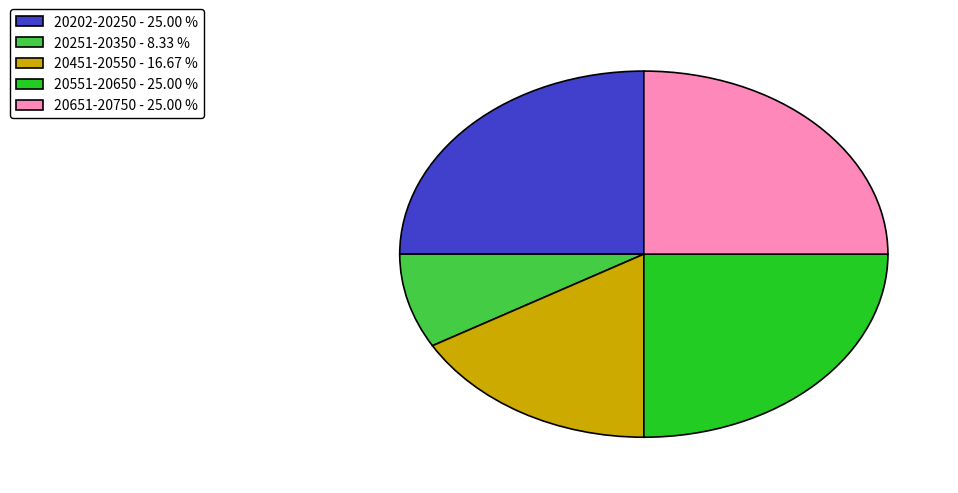

Is the sum of 20451-20550 - 16.67 % and 20251-20350 - 8.33 % greater than half?

No